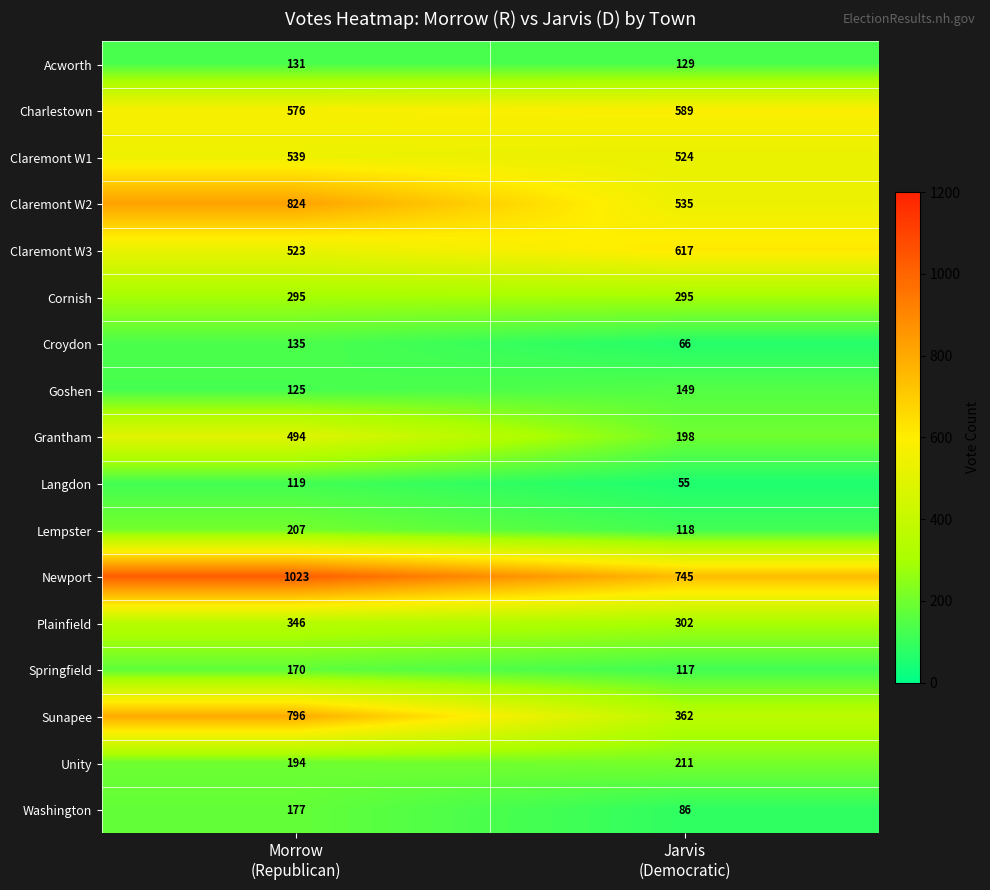

Which series changed the most between Morrow
(Republican) and Jarvis
(Democratic)?

Sunapee